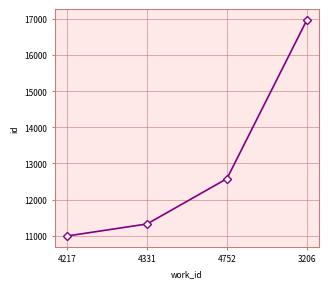

Read the value at 3206, to the nearest 50.

16950